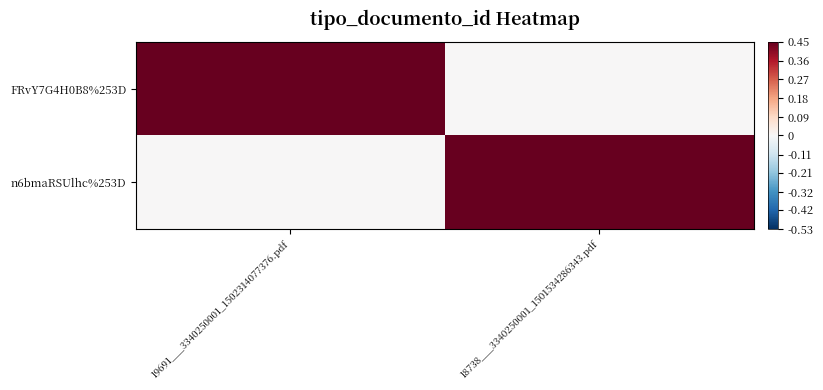

At which category is the sum across all series the highest?

19691___3340250001_1502314077376.pdf